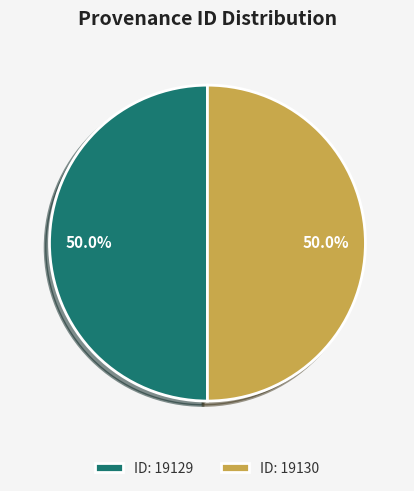

Approximately how many times larger is the value at ID: 19130 compared to ID: 19129?

1.0